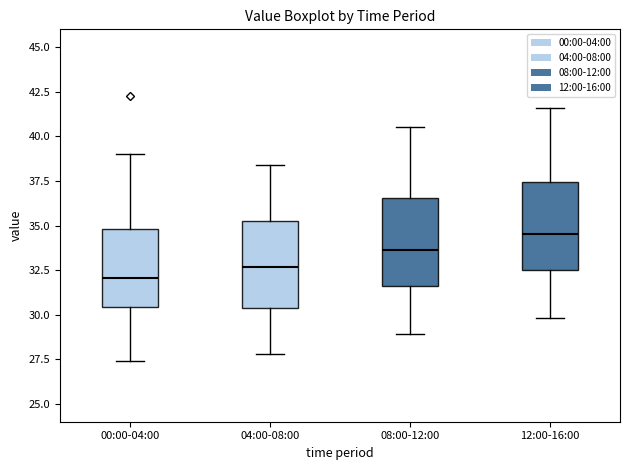

Reading left to right, read every box against the y-axis: the position of its median line, the range the box covers, and the ends of its whiskers. The values are not printed on the chart, so give them approximately, as read against the axis.

00:00-04:00: median 32.0, box 30.5 to 35.0, whiskers 27.5 to 39.0
04:00-08:00: median 32.5, box 30.5 to 35.5, whiskers 28.0 to 38.5
08:00-12:00: median 33.5, box 31.5 to 36.5, whiskers 29.0 to 40.5
12:00-16:00: median 34.5, box 32.5 to 37.5, whiskers 30.0 to 41.5